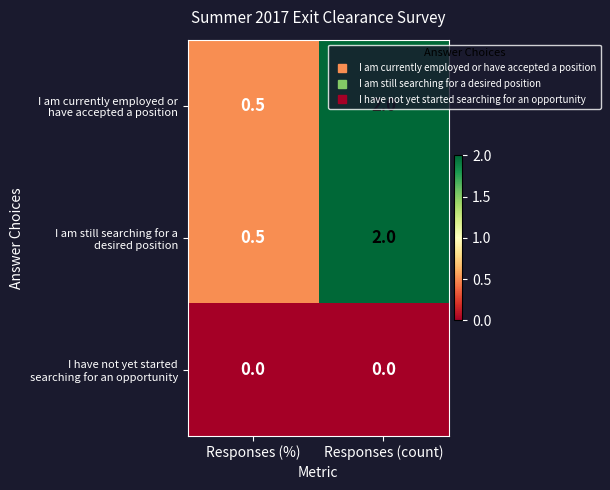

Which label corresponds to the largest value in the chart?

Responses (count)